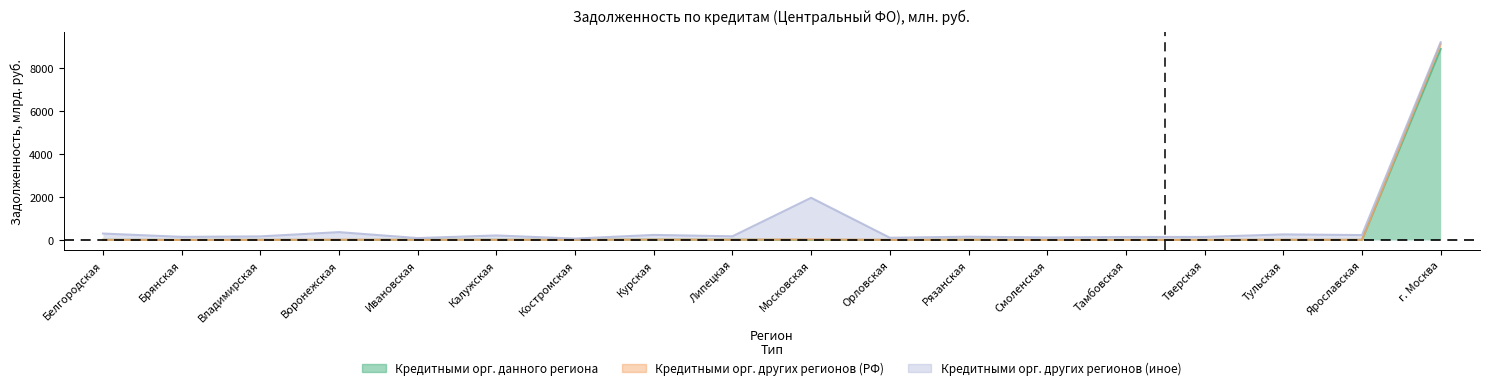

In Кредитными орг. других регионов (РФ), how many points are lower than both neighbors (excluding endpoints)?

6